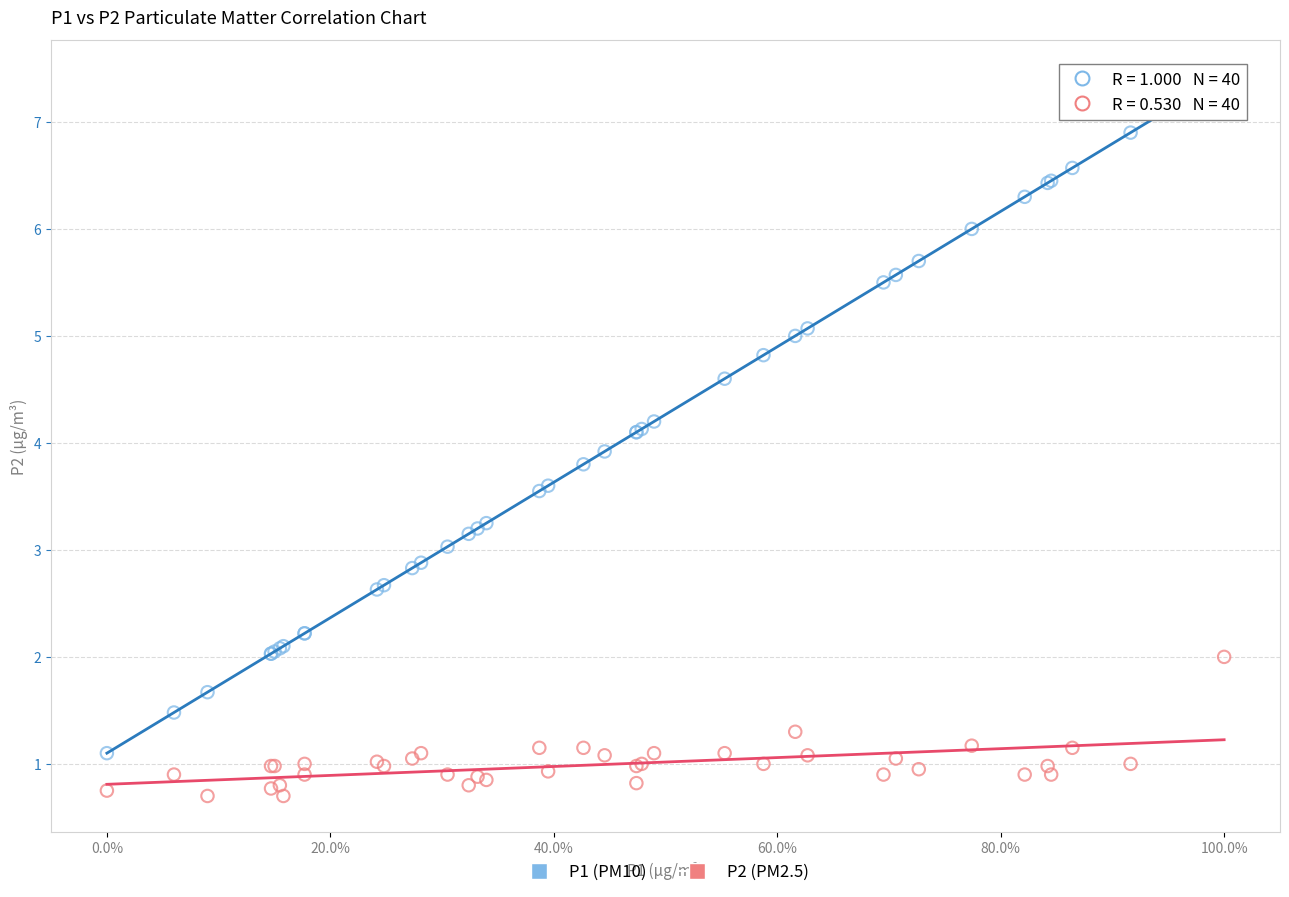

Which series reaches the maximum Y coordinate?

P1 (PM10)